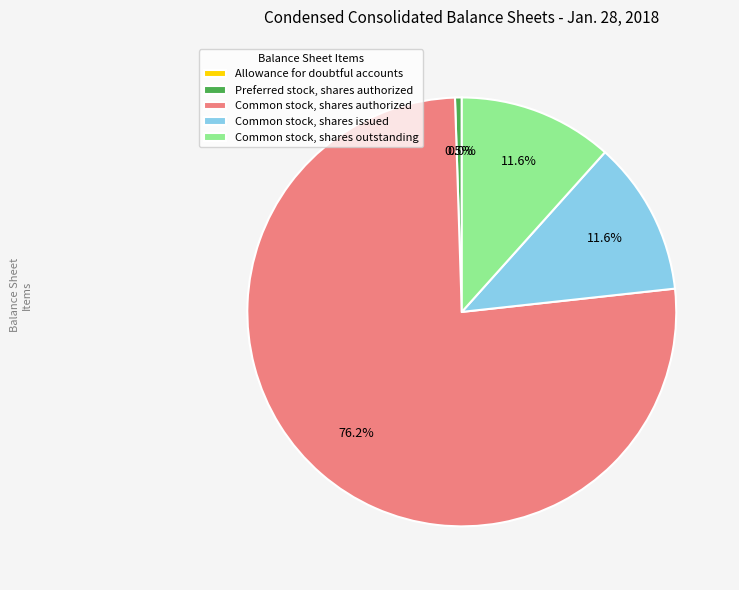

What is the majority slice?

Common stock, shares authorized